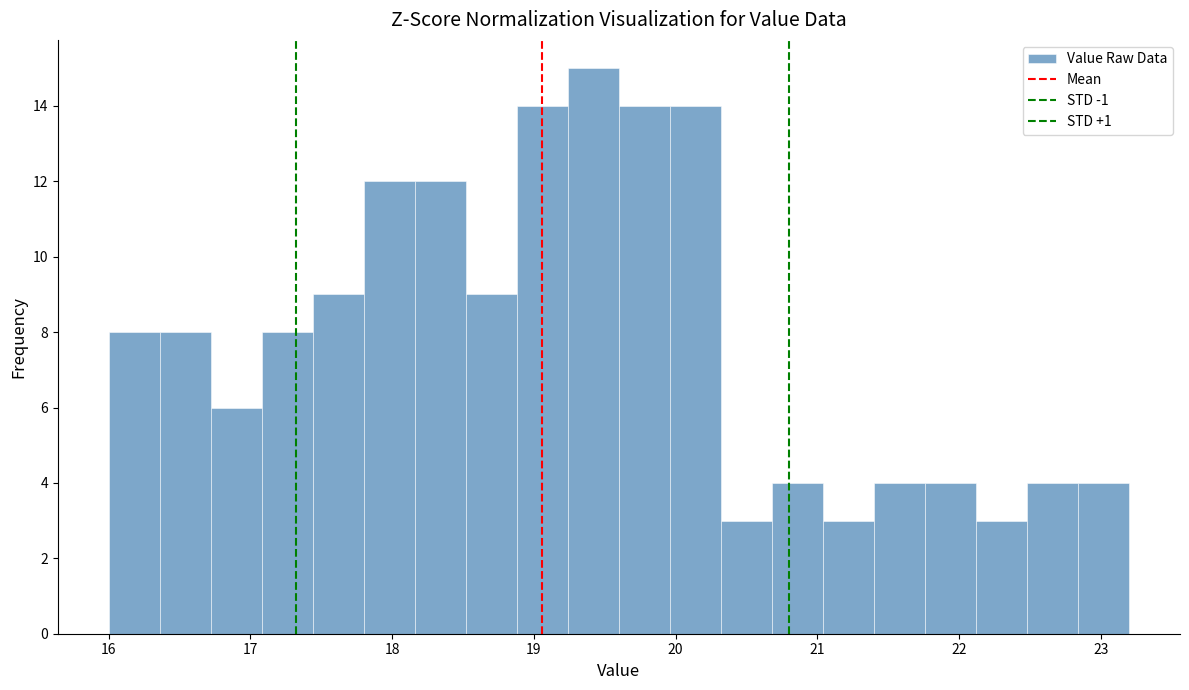

Around what value on the x-axis is the tallest bar? Give the approximate position of its centre, as read against the axis.

19.4